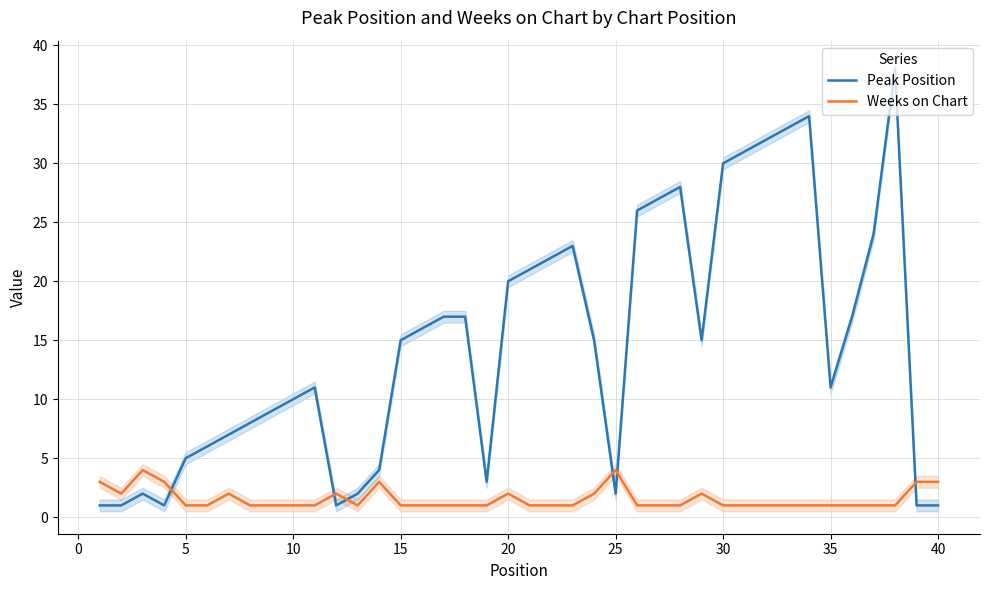

At how many categories does at least one series exceed 36?

1